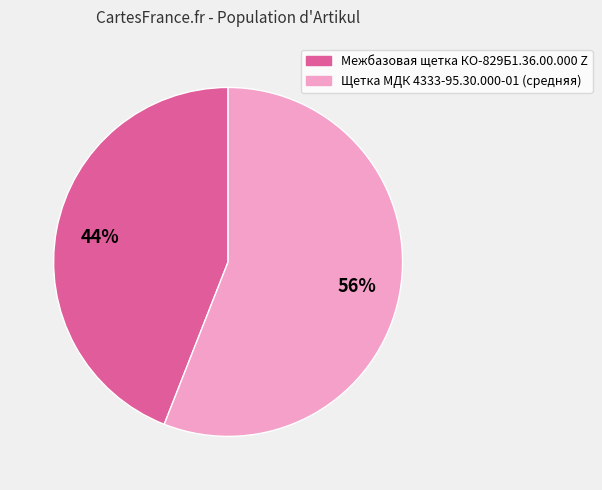

Between Щетка МДК 4333-95.30.000-01 (средняя) and Межбазовая щетка КО-829Б1.36.00.000 Z, which is larger?

Щетка МДК 4333-95.30.000-01 (средняя)